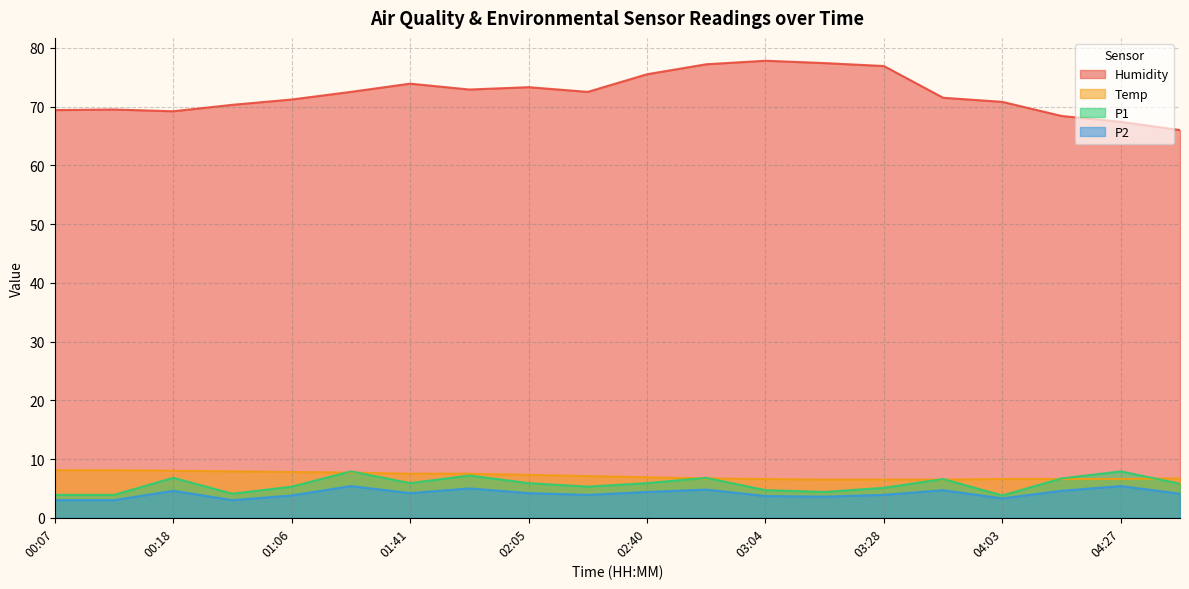

Where is P2 nearest to the value 4?

04:41